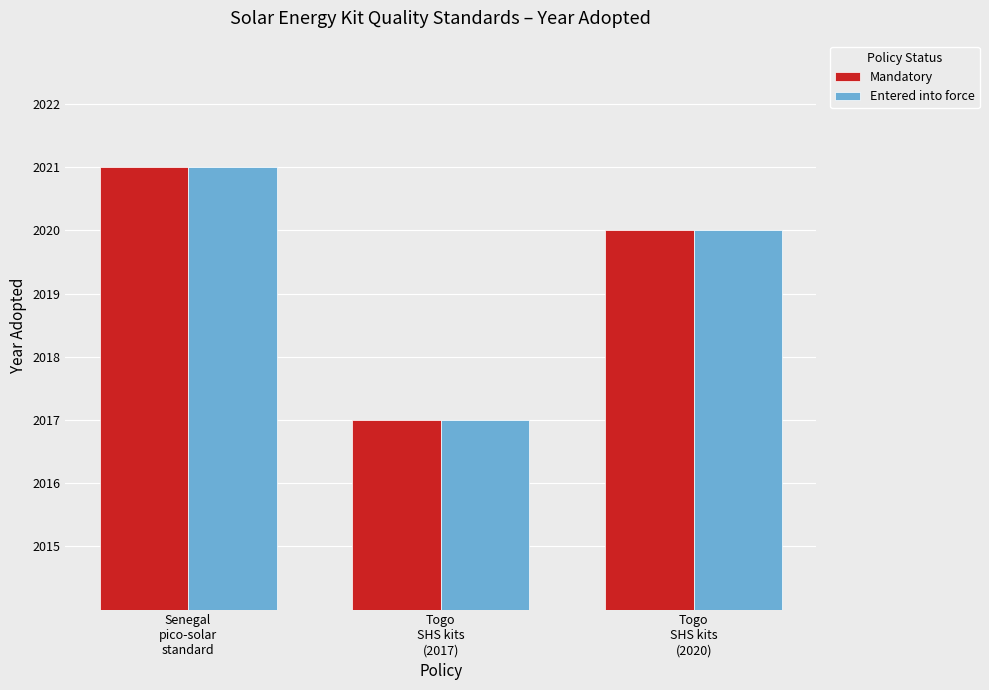

The value of Entered into force at Senegal
pico-solar
standard is 2021. True or false?

True